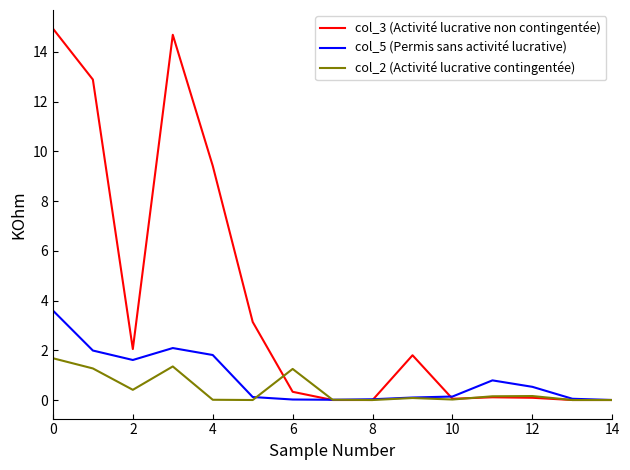

List the series in order of their peak value, lowest first.

col_2 (Activité lucrative contingentée), col_5 (Permis sans activité lucrative), col_3 (Activité lucrative non contingentée)